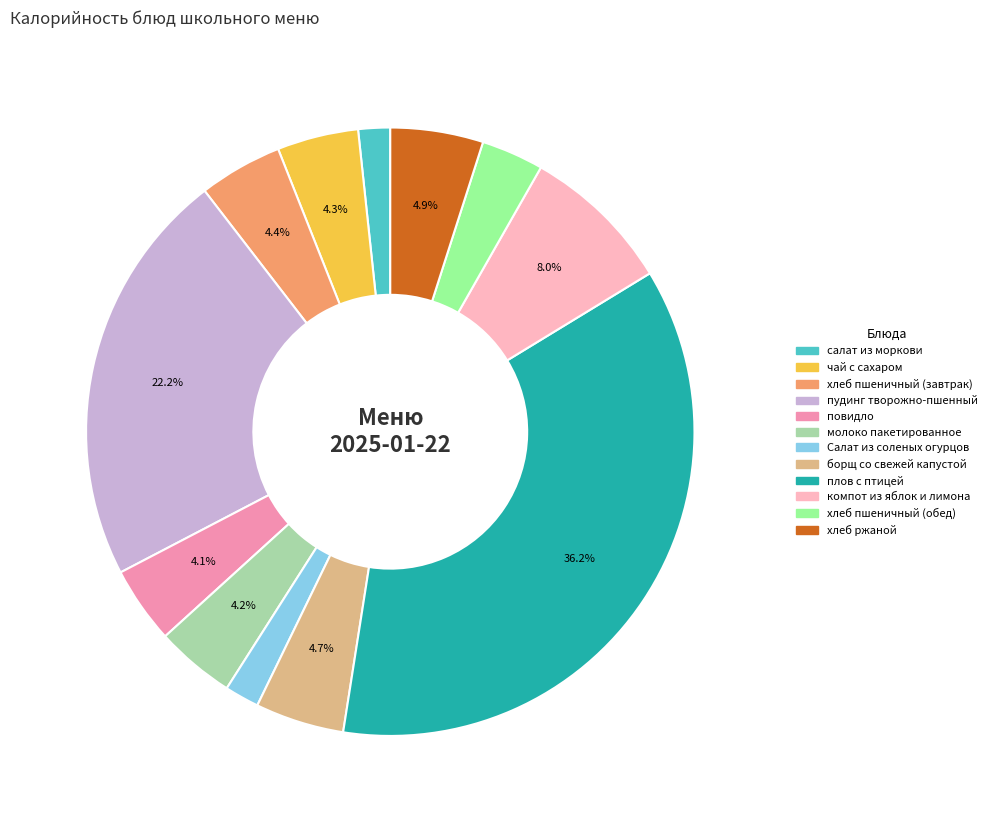

To the nearest percent, what is the difference between the салат из моркови and молоко пакетированное slice percentages?

3%